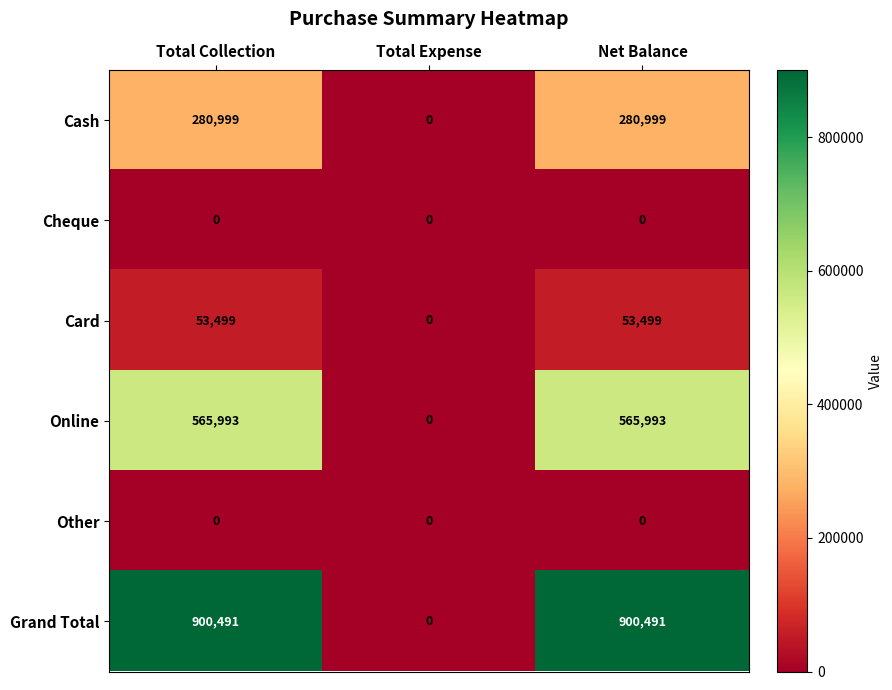

Which series has the widest spread of values?

Grand Total